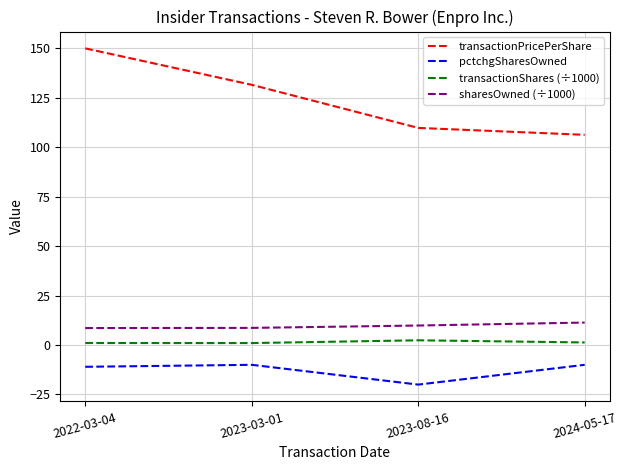

Rank the series by their maximum value, from lowest to highest.

pctchgSharesOwned, transactionShares (÷1000), sharesOwned (÷1000), transactionPricePerShare